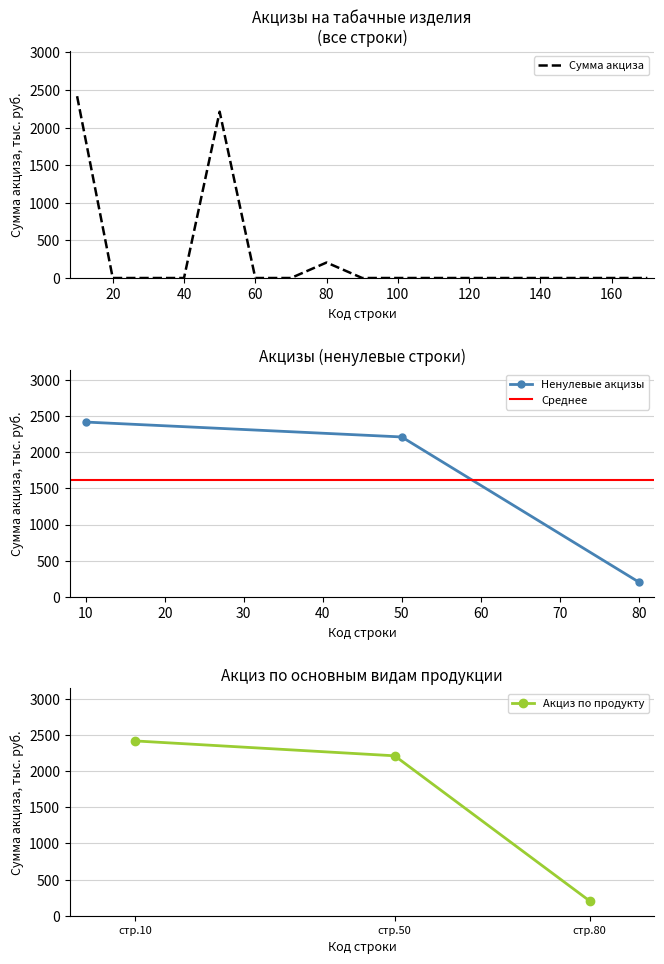

Is it true that Ненулевые акцизы equals 206 at 80?

True